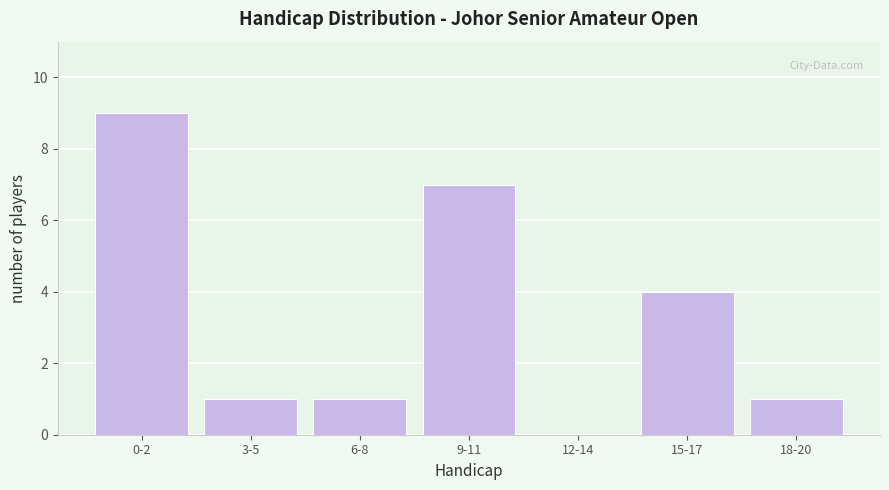

Reading left to right, transcribe all the data shown in this chart.

0-2=9	3-5=1	6-8=1	9-11=7	12-14=0	15-17=4	18-20=1